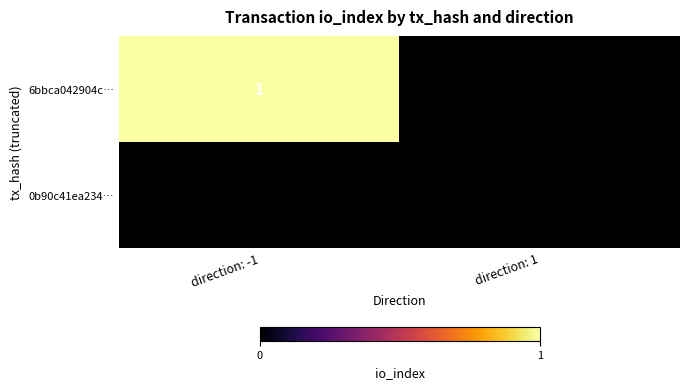

Reading right to left, transcribe all the data shown in this chart.

6bbca042904c…: 0	1
0b90c41ea234…: 0	0